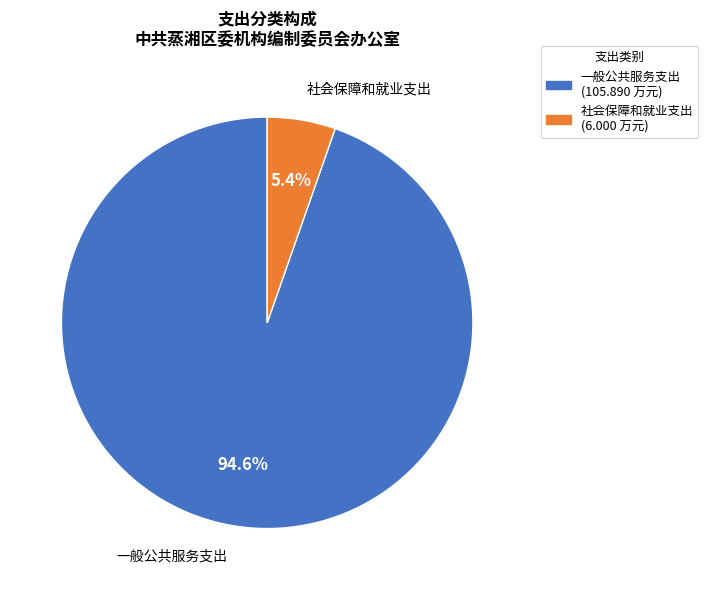

Combined, what portion of the pie is 一般公共服务支出 and 社会保障和就业支出?

100.0%